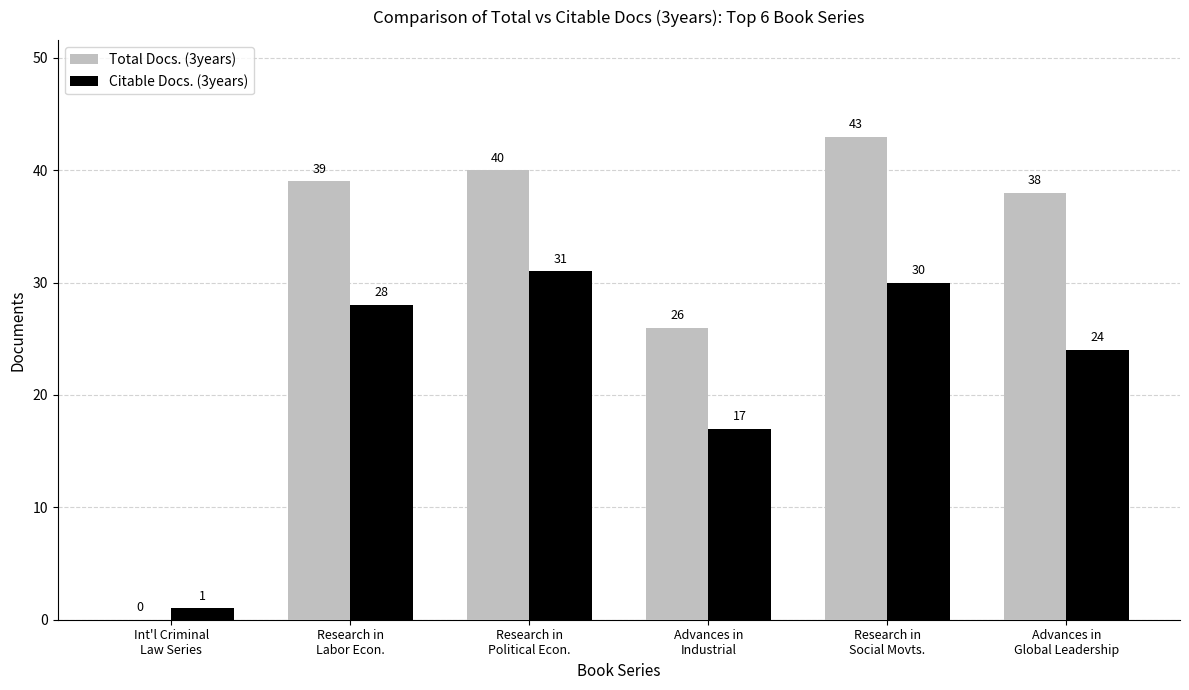

What is the highest value of the Total Docs. (3years) series?

43